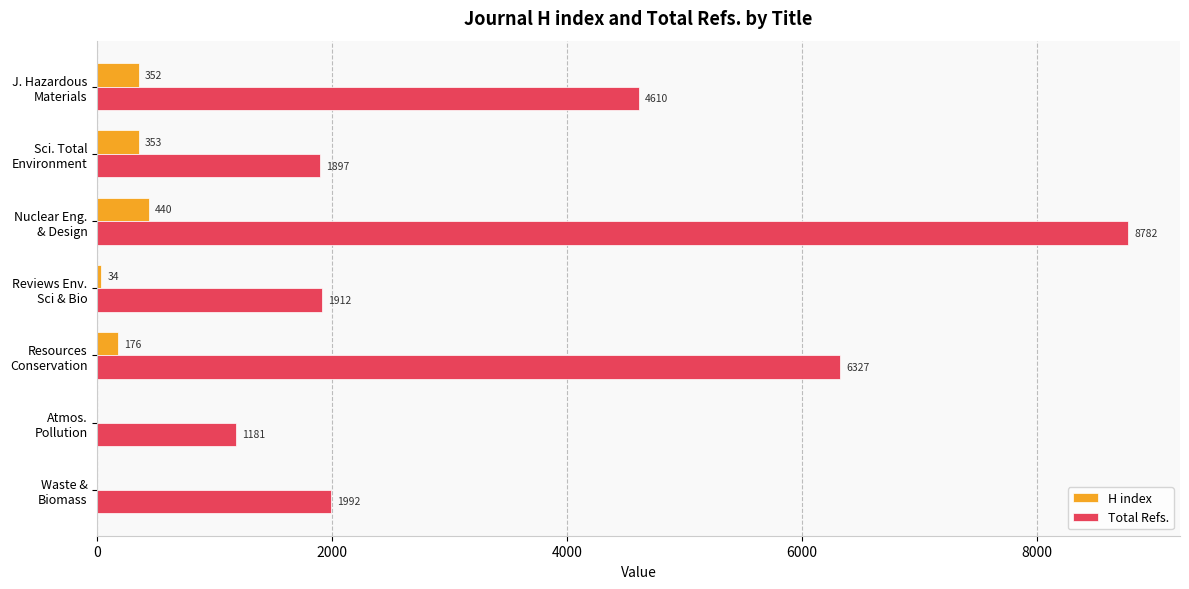

At which category is the sum across all series the highest?

Nuclear Eng.
& Design